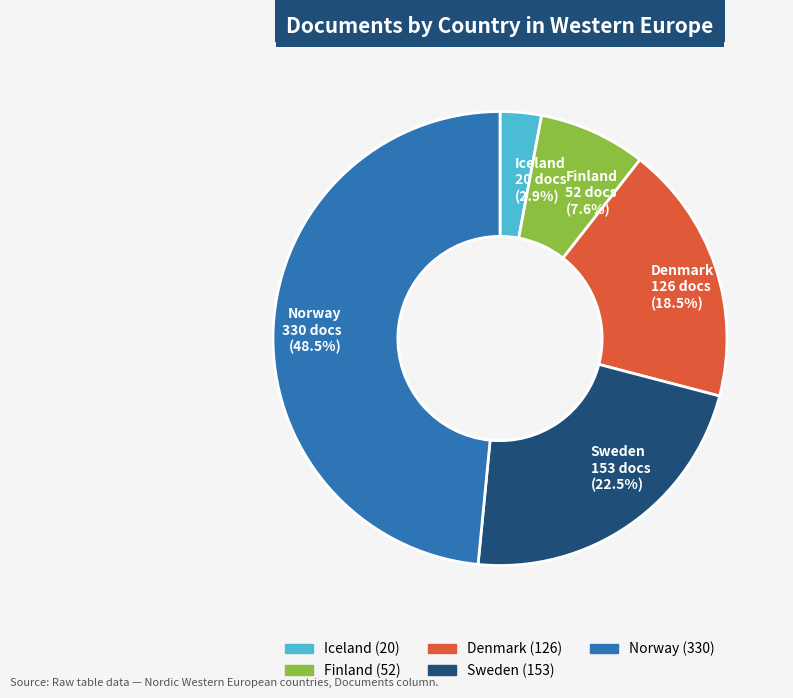

Do Norway and Iceland together represent more than half of the pie?

Yes